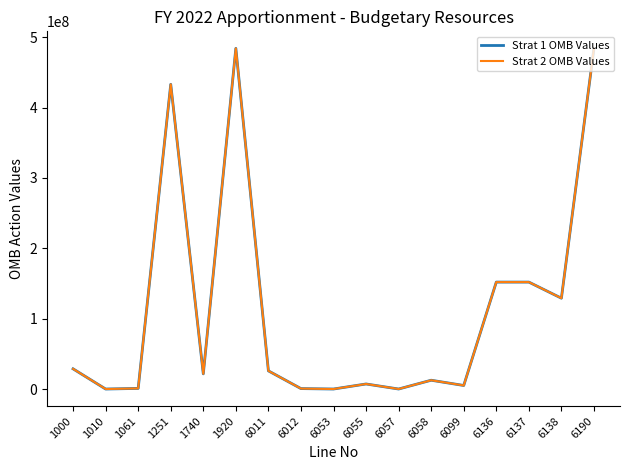

In Strat 2 OMB Values, how many points are higher than both neighbors (excluding endpoints)?

4